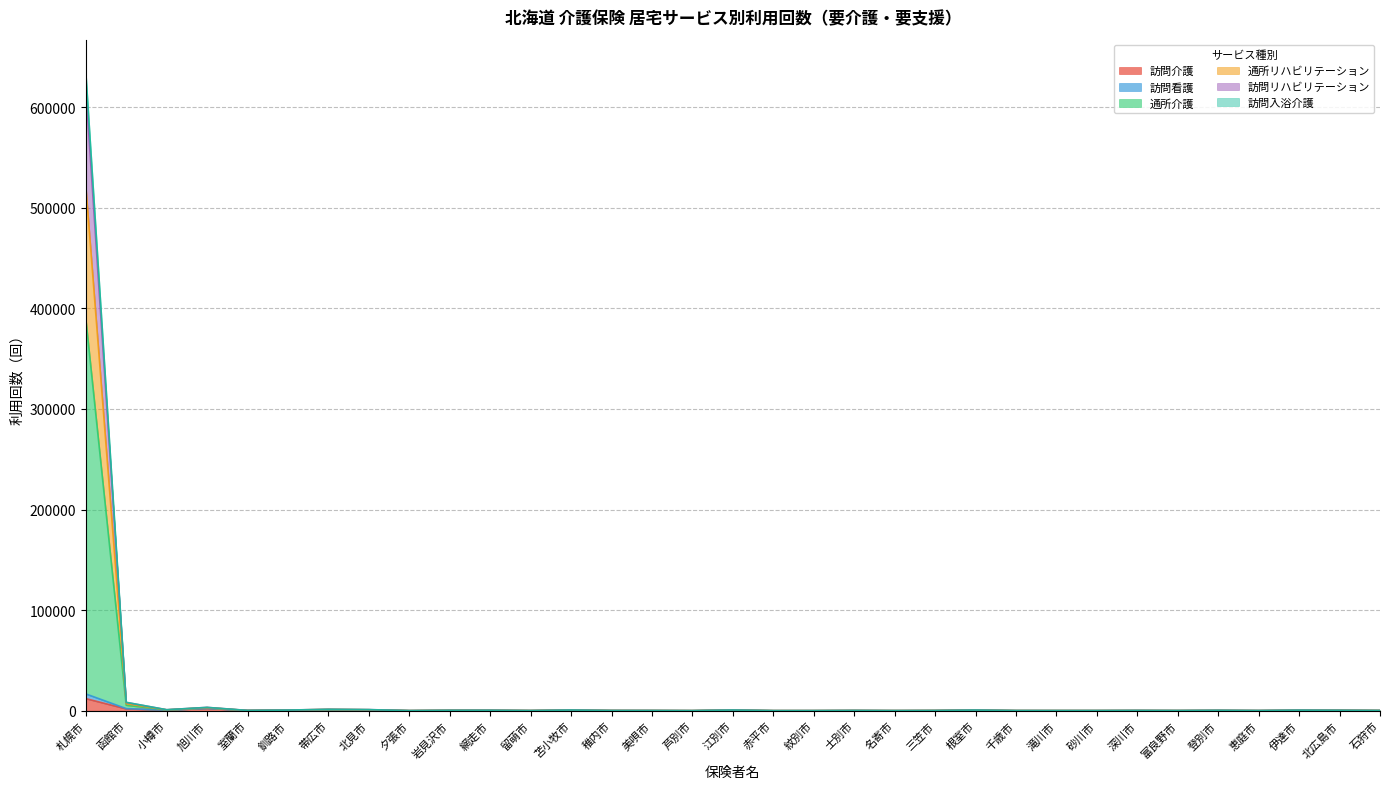

List the series in order of their peak value, highest first.

通所介護, 通所リハビリテーション, 訪問リハビリテーション, 訪問看護, 訪問入浴介護, 訪問介護